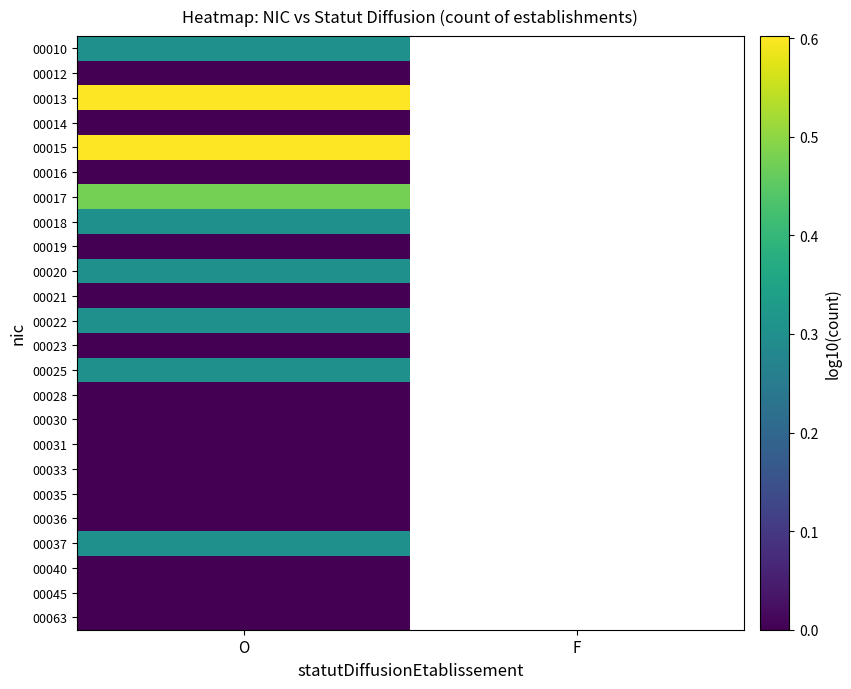

What is the maximum value for 00022?

0.3